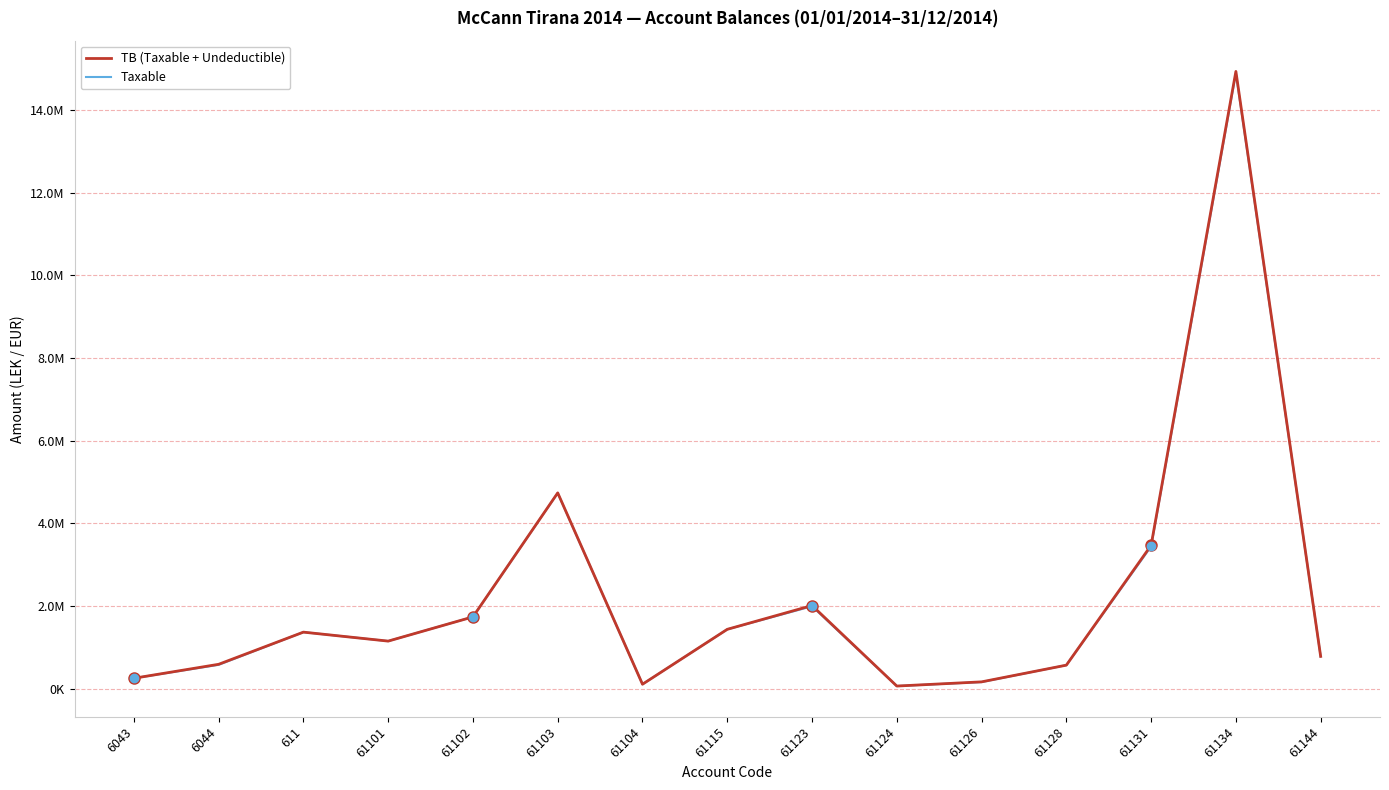

Is this an area chart (filled region under the line)?

No